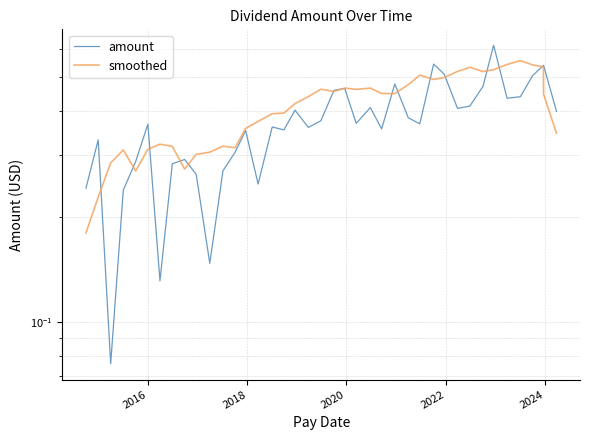

Which series ends up on top after the final intersection of smoothed and amount?

amount